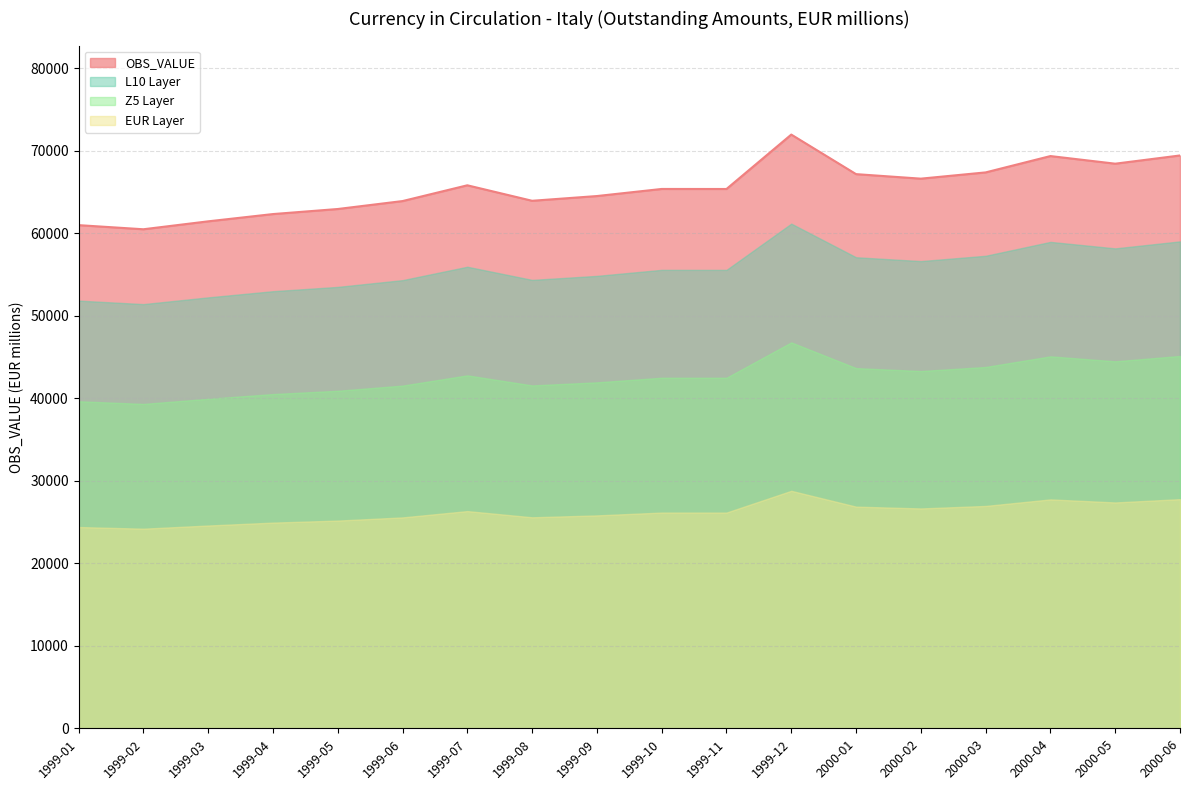

What is the difference between the maximum and minimum values?

11476